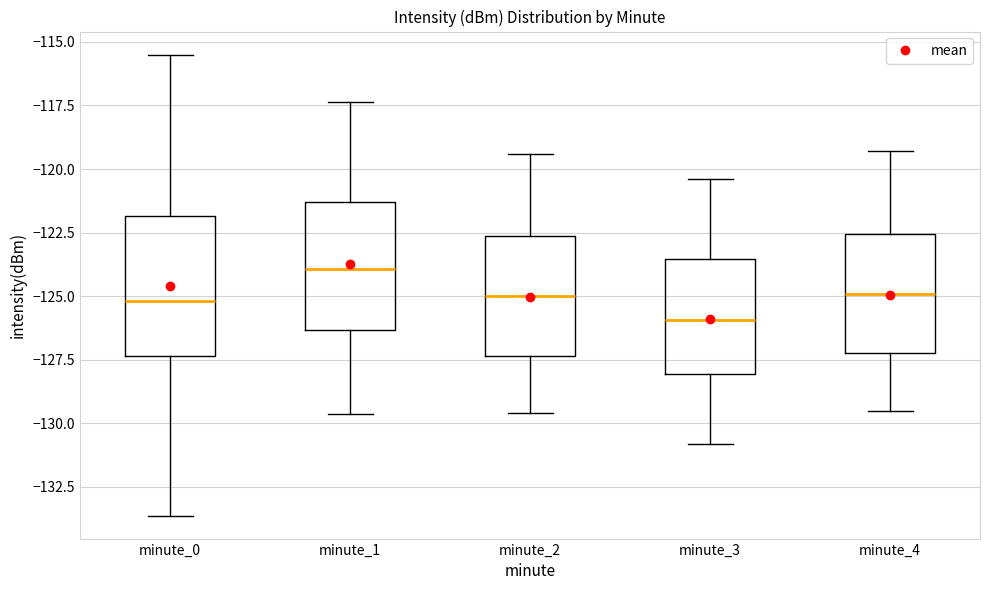

Which box has the lowest median line?

minute_3